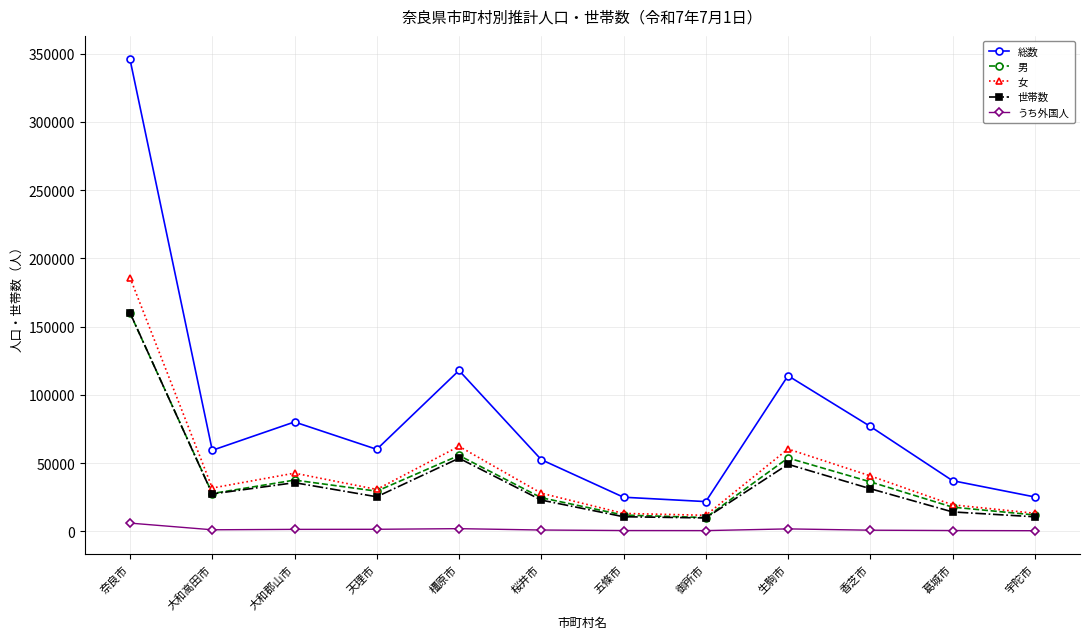

What value does the うち外国人 series have at 生駒市?

1746